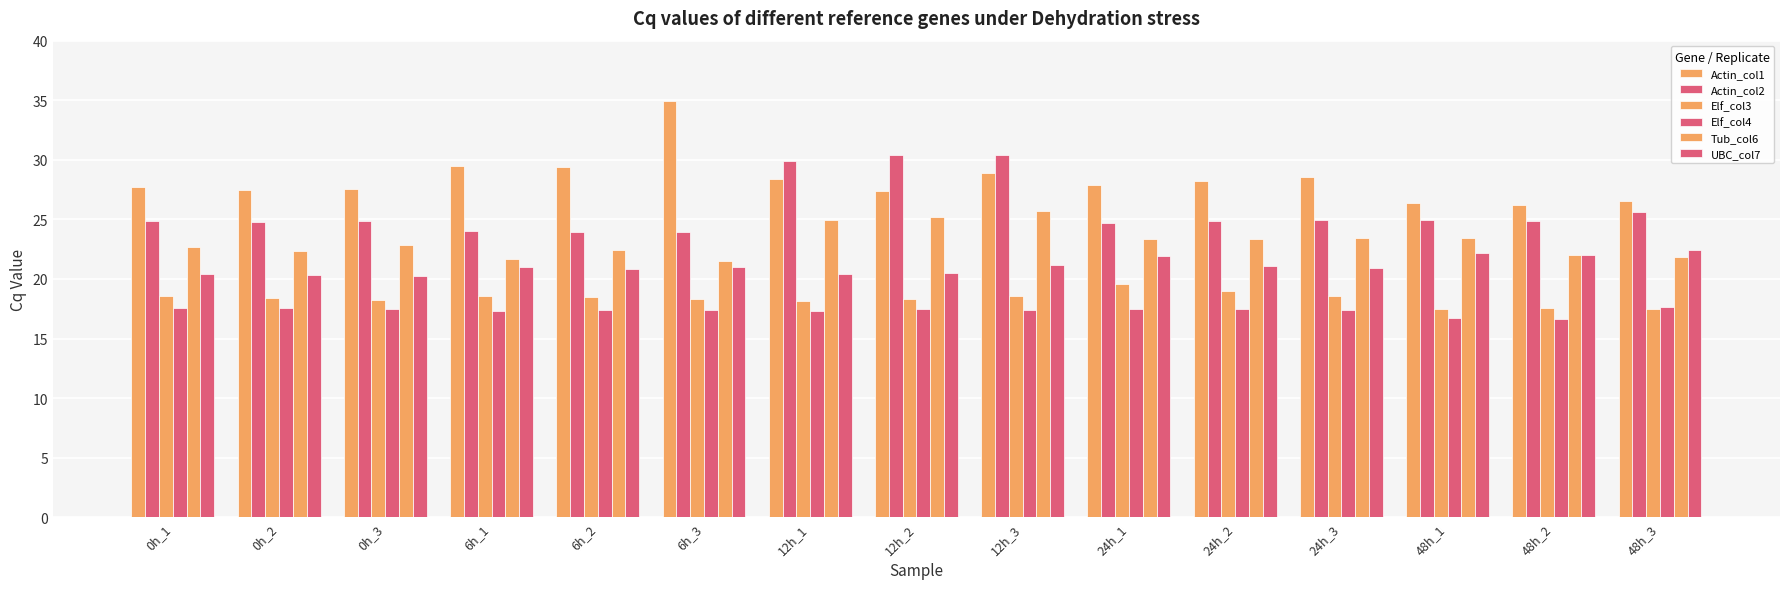

What is the label of the 13th bar from the left?

48h_1